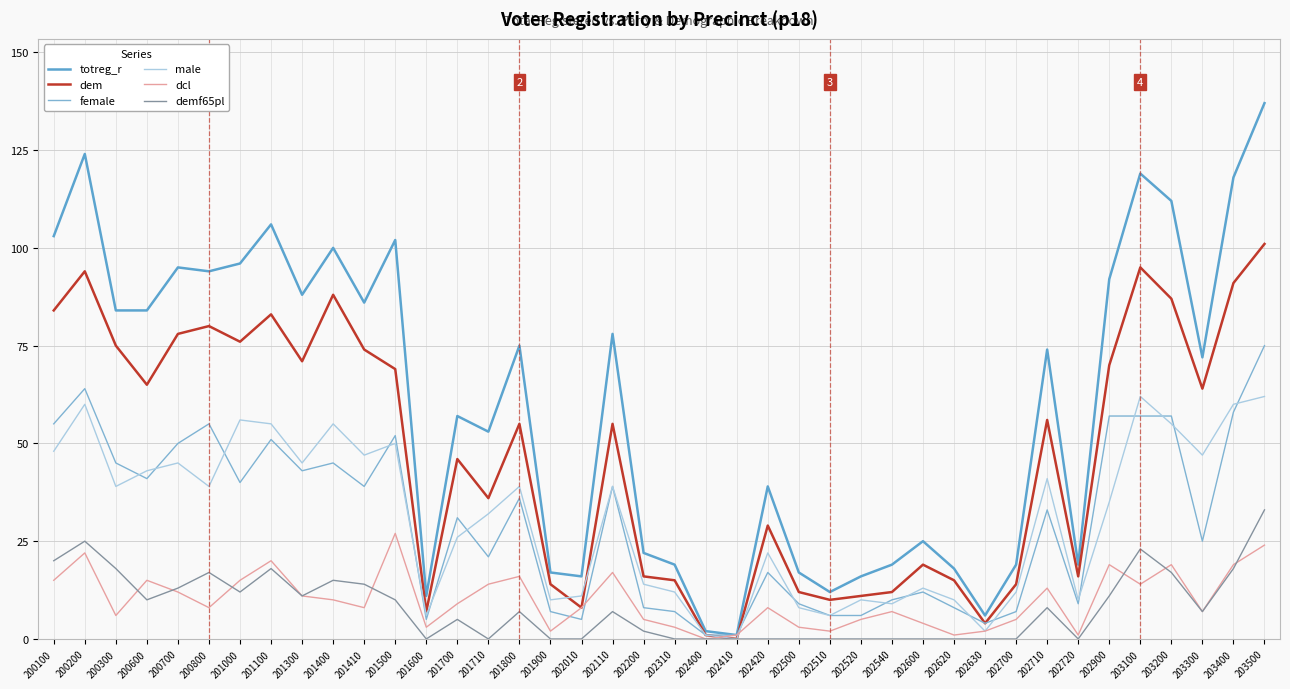

What is the sum of all dem values?

1896